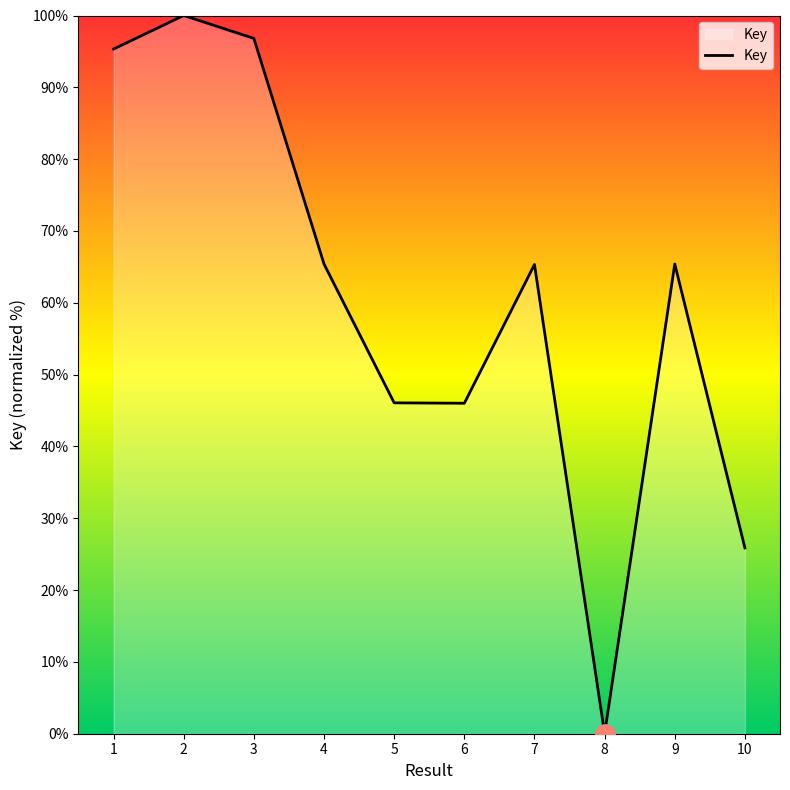

What is the sum of the values at 6 and 10?

71.9